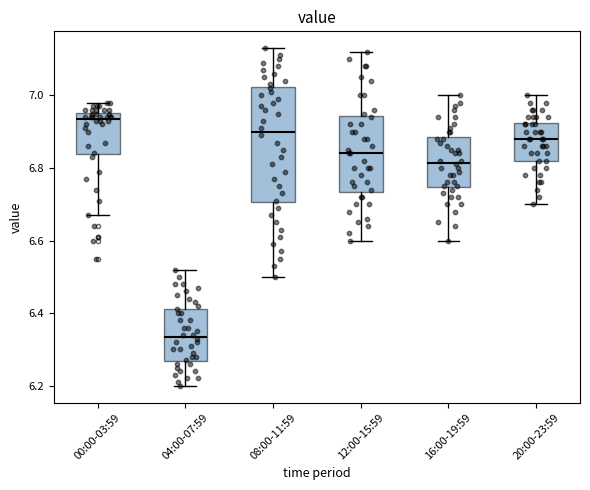

Reading left to right, transcribe this box plot: for each box, give where its median line is, the range the box spans, and where its two whiskers end, as read against the y-axis. The values are not printed on the chart, so give them approximately, as read against the axis.

00:00-03:59: median 6.94, box 6.84 to 6.96, whiskers 6.68 to 6.98
04:00-07:59: median 6.34, box 6.26 to 6.42, whiskers 6.20 to 6.52
08:00-11:59: median 6.90, box 6.70 to 7.02, whiskers 6.50 to 7.14
12:00-15:59: median 6.84, box 6.74 to 6.94, whiskers 6.60 to 7.12
16:00-19:59: median 6.82, box 6.74 to 6.88, whiskers 6.60 to 7.00
20:00-23:59: median 6.88, box 6.82 to 6.92, whiskers 6.70 to 7.00